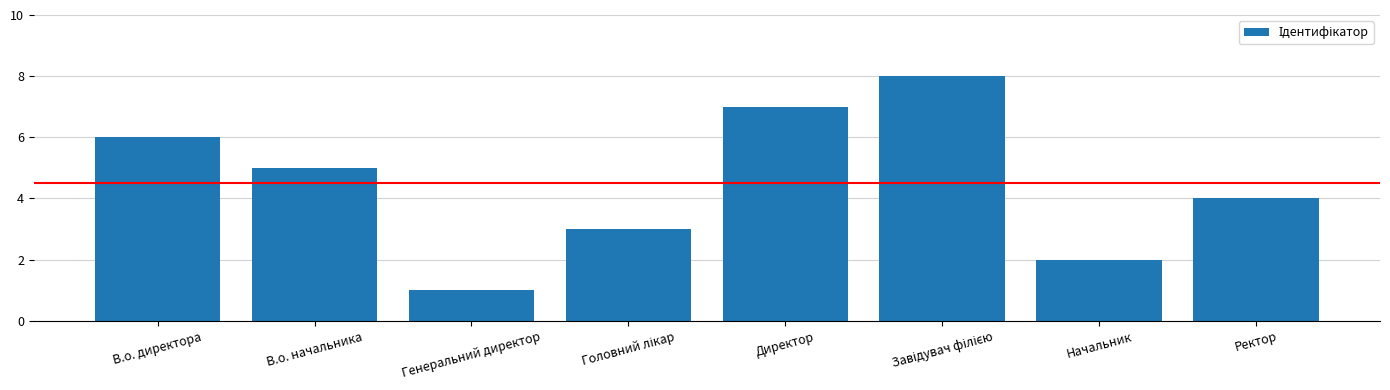

What is the change in value from В.о. начальника to Директор?

+2